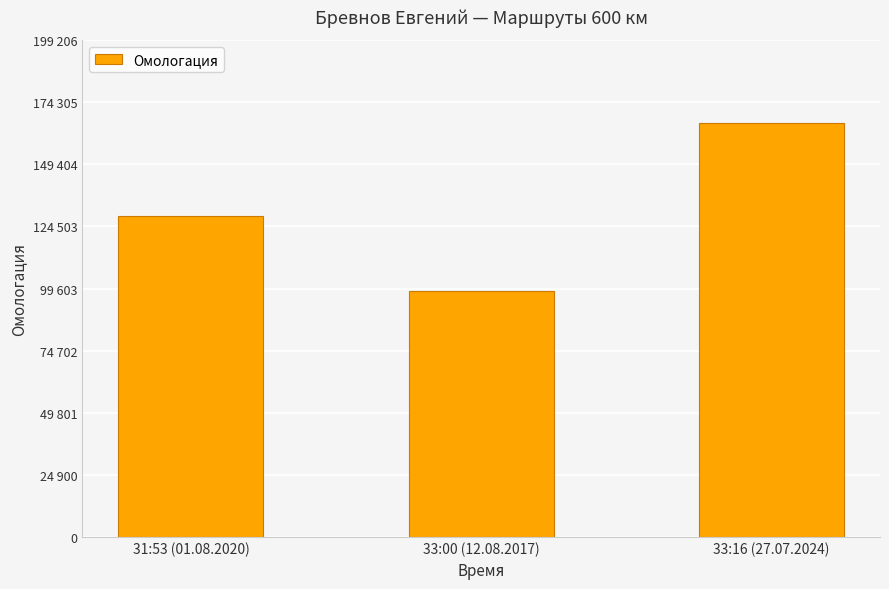

List the labels in order of value, largest first.

33:16 (27.07.2024), 31:53 (01.08.2020), 33:00 (12.08.2017)